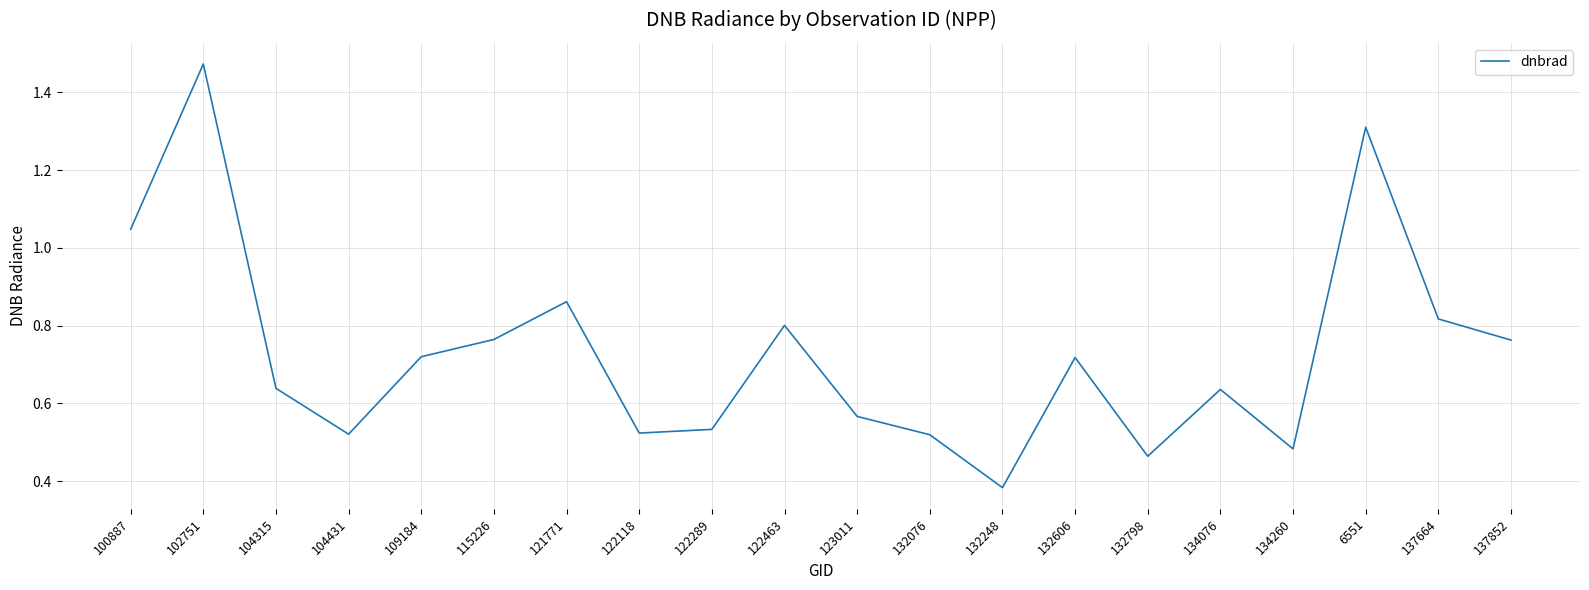

Where is the first local minimum?

104431